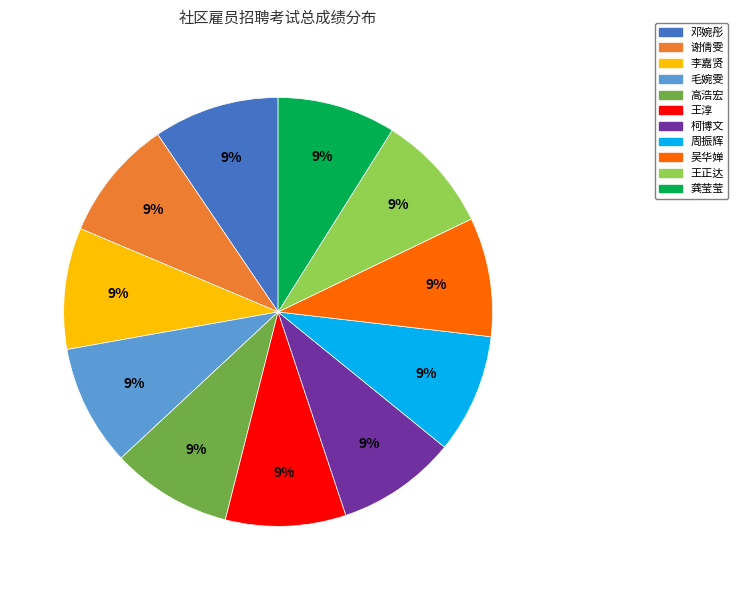

How many slices are in this pie chart?

11